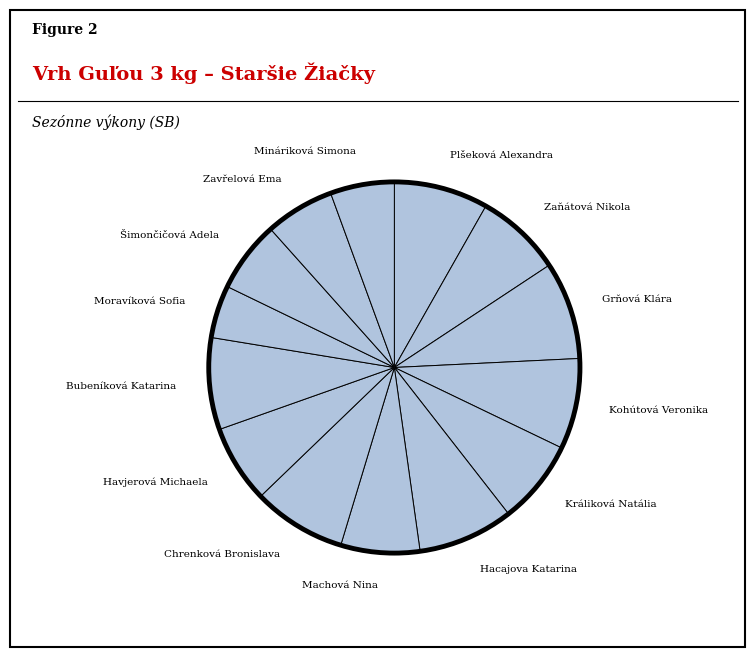

The Machová Nina slice represents 7% of the pie. True or false?

True